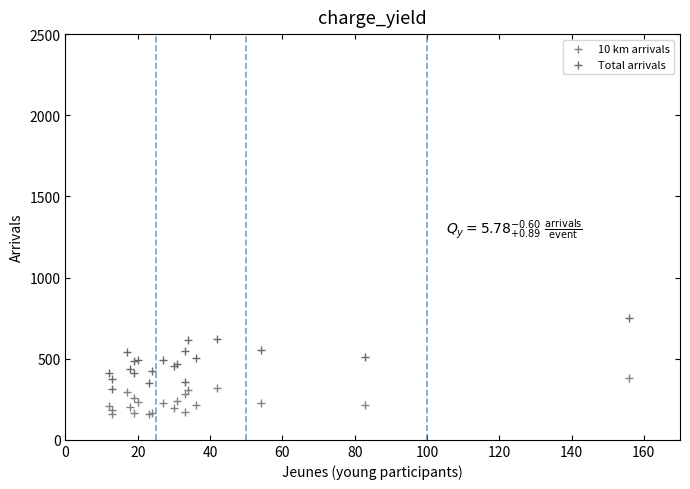

Which series has the largest Y range (max minus min)?

Total arrivals